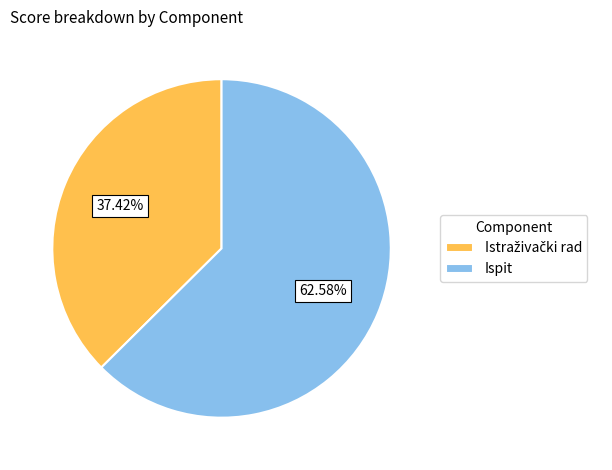

To the nearest percent, what is the average slice percentage?

50%